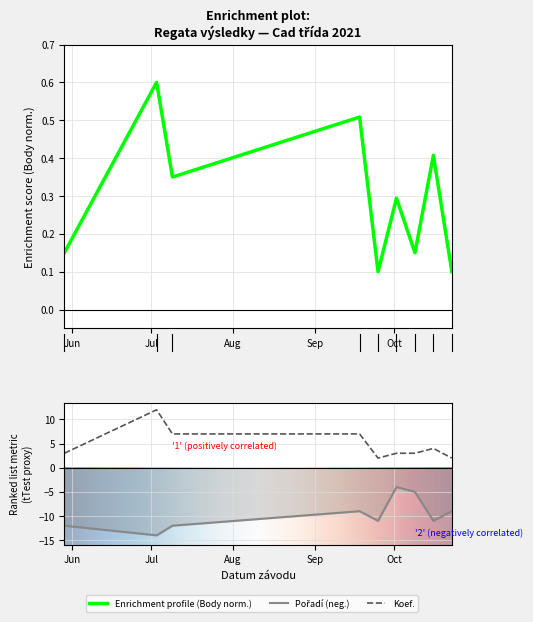

Count the Body values in the range 0 to 1.

9